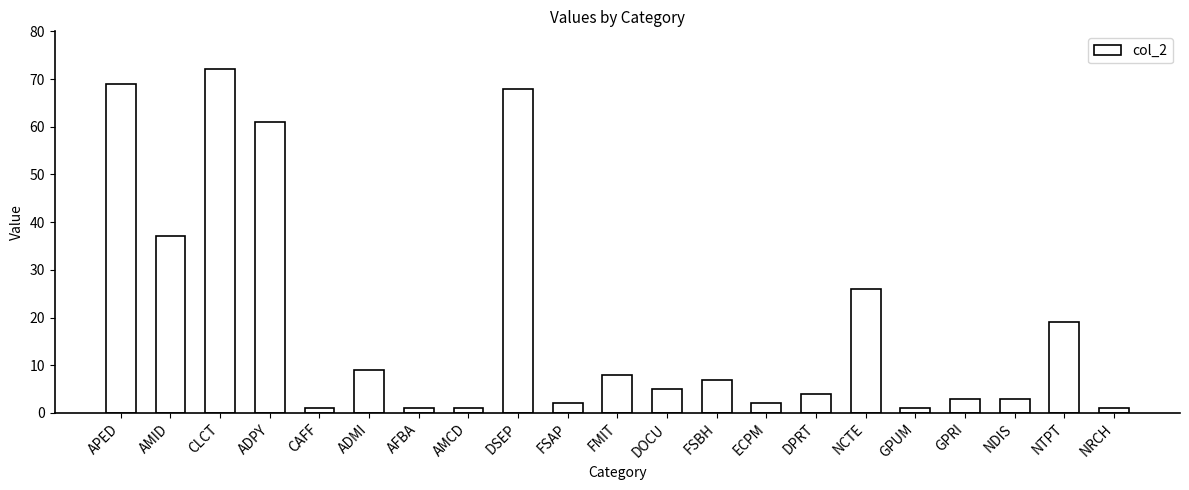

Reading right to left, transcribe all the data shown in this chart.

1	19	3	3	1	26	4	2	7	5	8	2	68	1	1	9	1	61	72	37	69